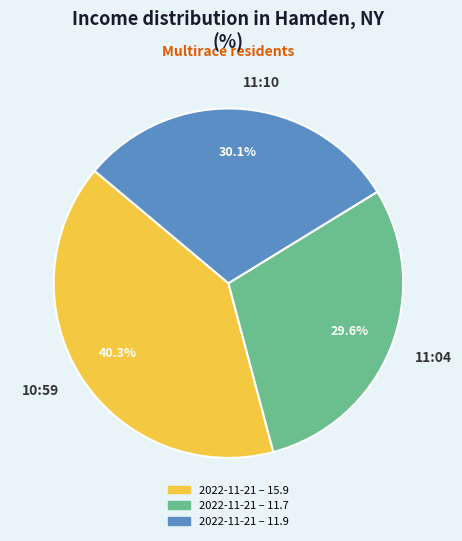

Between 11:04 and 10:59, which is larger?

10:59